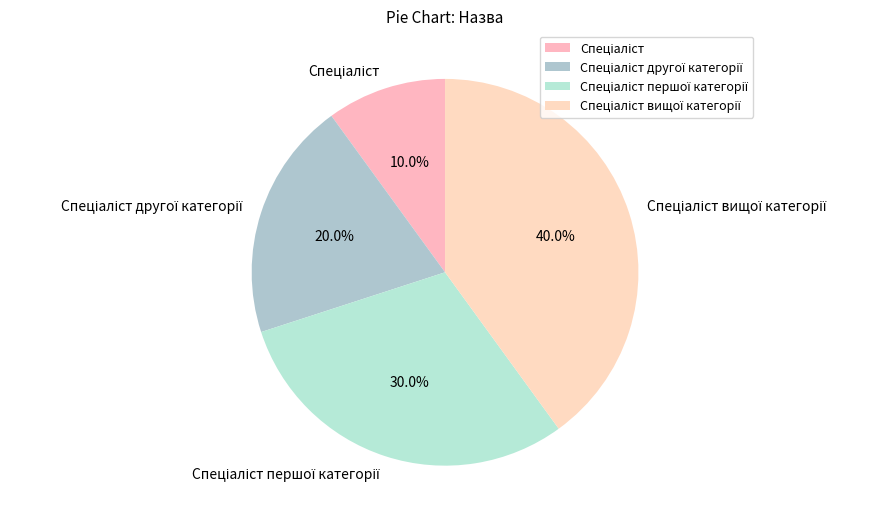

Is there any slice that represents more than half of the pie?

No